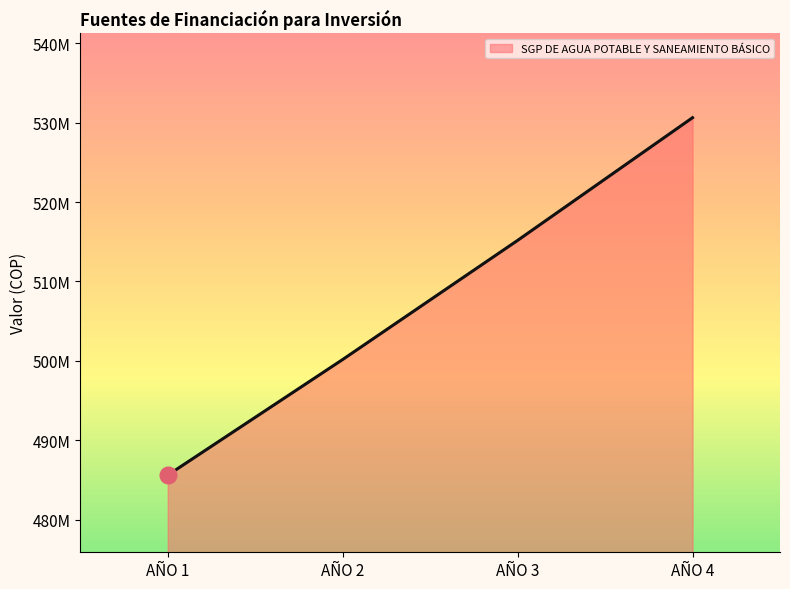

What is the difference between the second highest and minimum values?

29572655